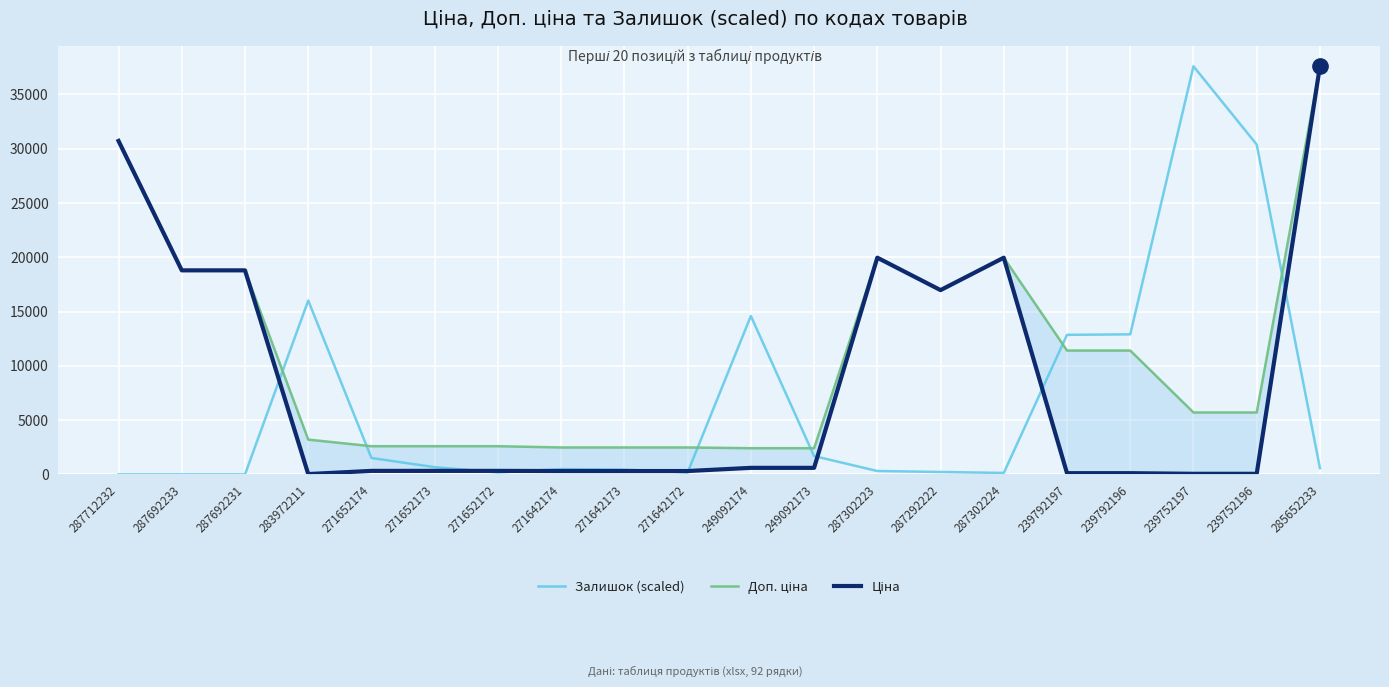

True or false: Залишок (scaled) has a value of 667.3 at 271652173.

True